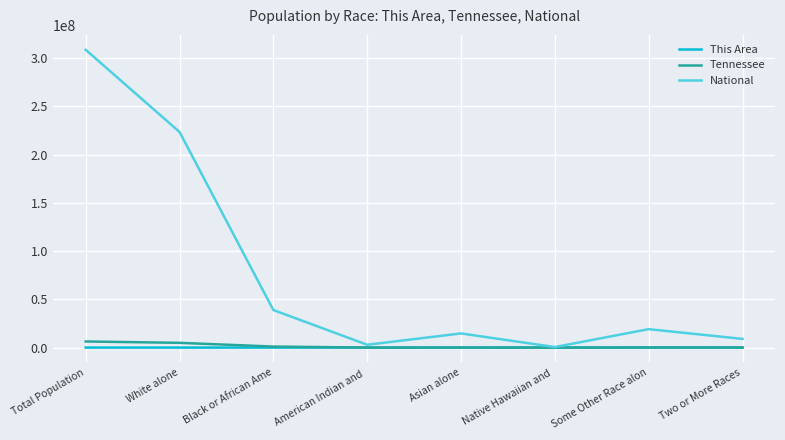

Which series has the largest range (max minus min)?

National